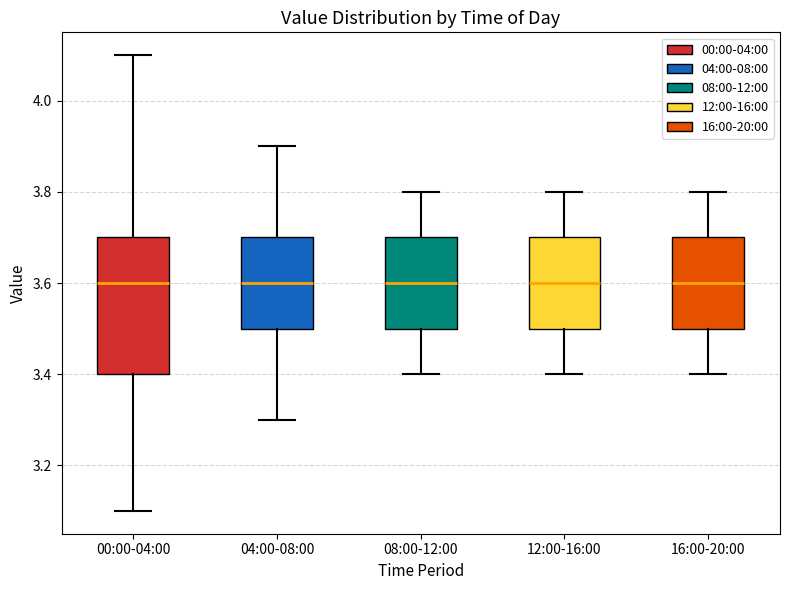

Comparing the boxes themselves (not the whiskers), which one is the tallest?

00:00-04:00